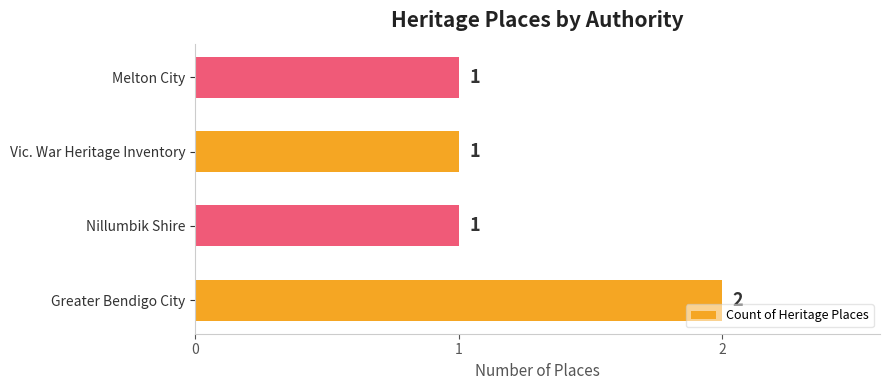

How many values are between 1 and 2?

4